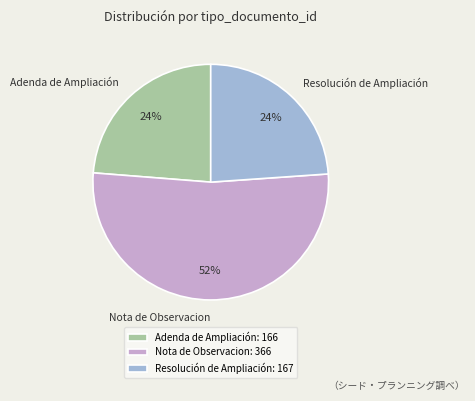

Between Adenda de Ampliación and Nota de Observacion, which is larger?

Nota de Observacion